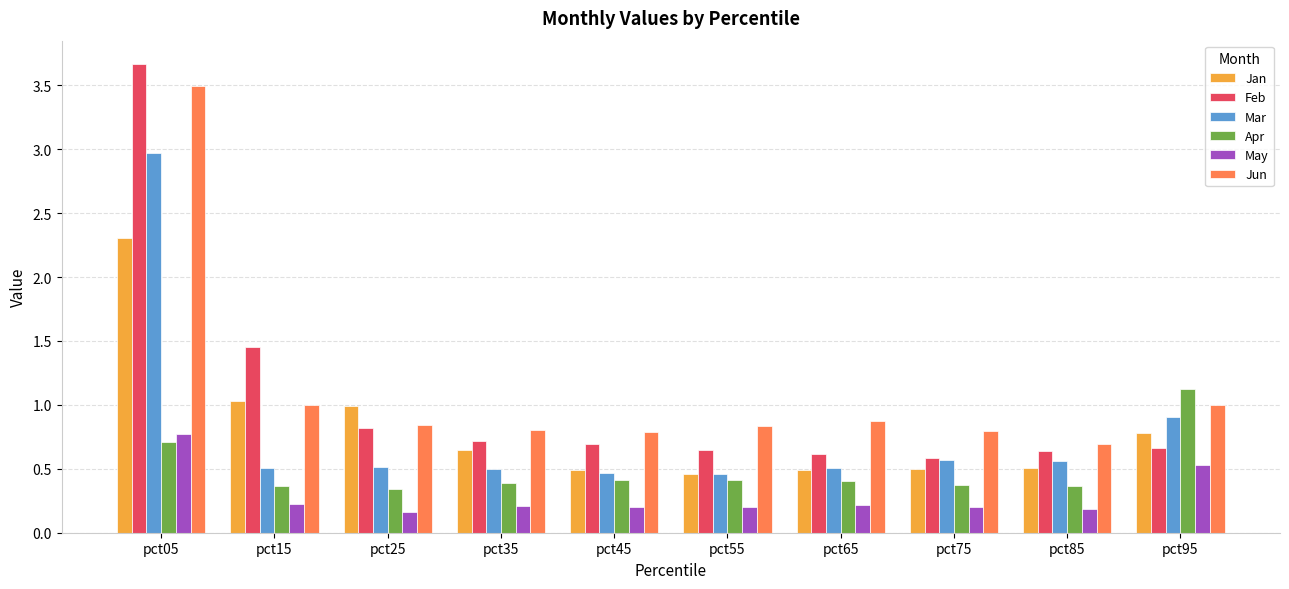

True or false: Feb has a value of 0.6 at pct85.

True